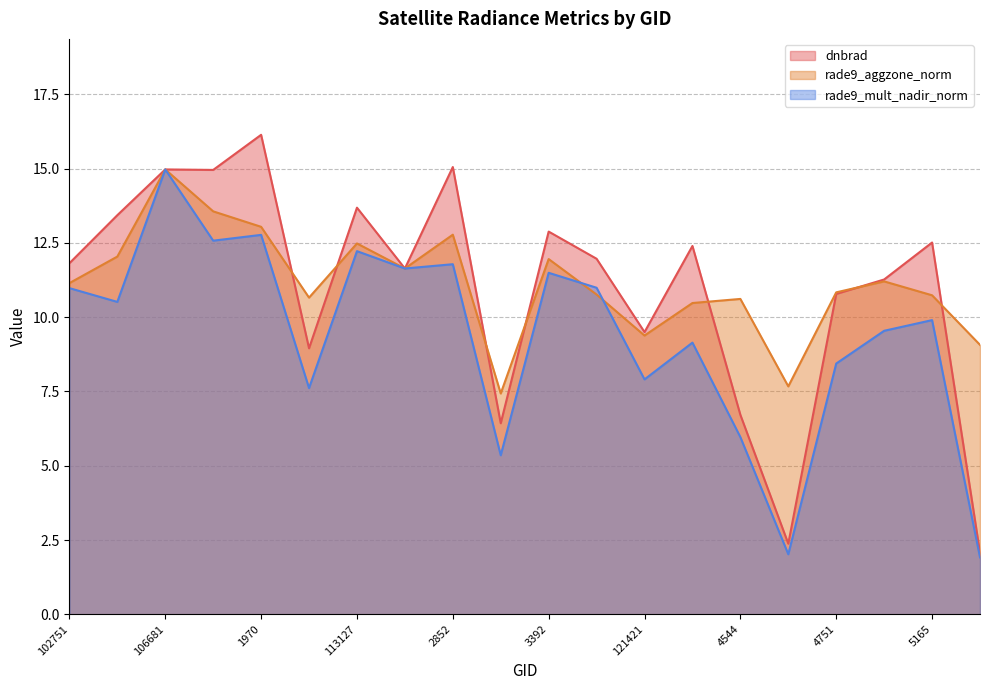

How many lines are shown in the chart?

3